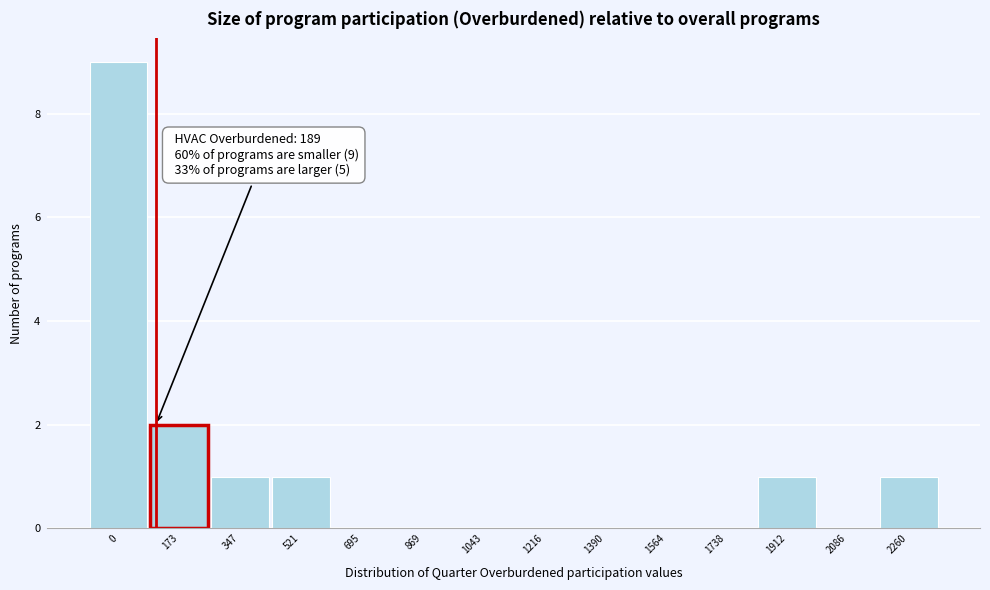

Reading left to right, list all the values displayed in this chart.

0=9	173=2	347=1	521=1	695=0	869=0	1043=0	1216=0	1390=0	1564=0	1738=0	1912=1	2086=0	2260=1